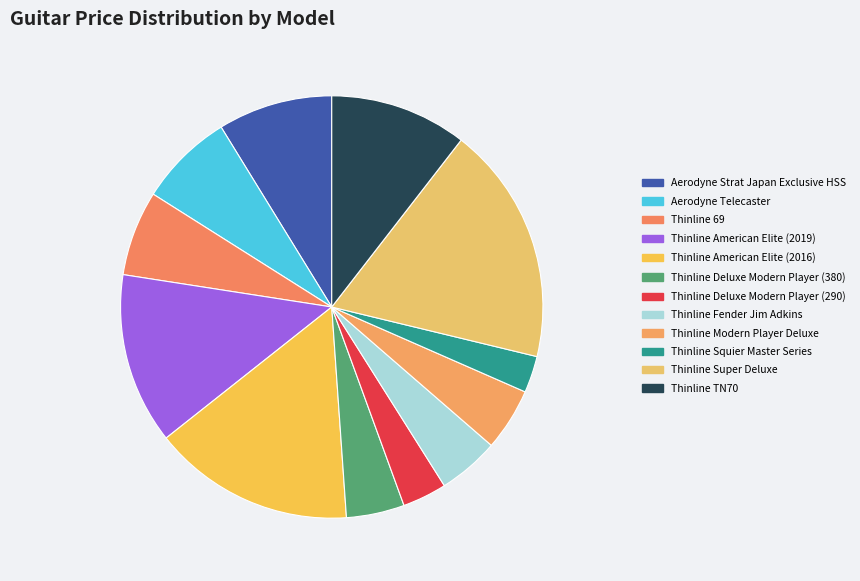

What is the ratio of the value at Thinline 69 to the value at Aerodyne Telecaster?

0.9